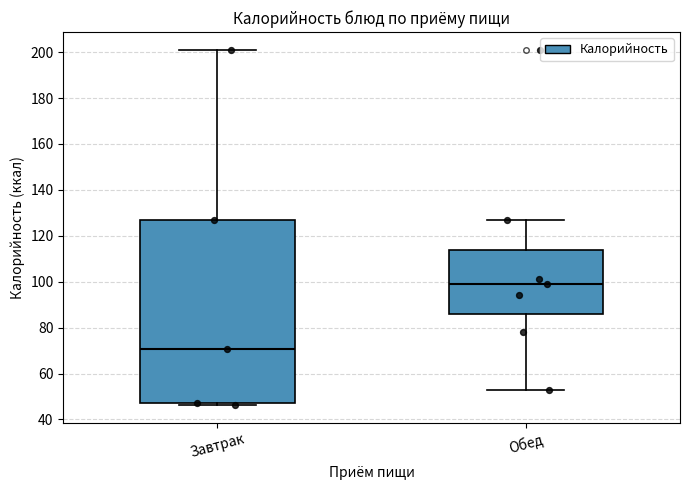

Reading left to right, transcribe this box plot: for each box, give where its median line is, the range the box spans, and where its two whiskers end, as read against the y-axis. The values are not printed on the chart, so give them approximately, as read against the axis.

Завтрак: median 70, box 48 to 128, whiskers 46 to 202
Обед: median 100, box 86 to 114, whiskers 54 to 128